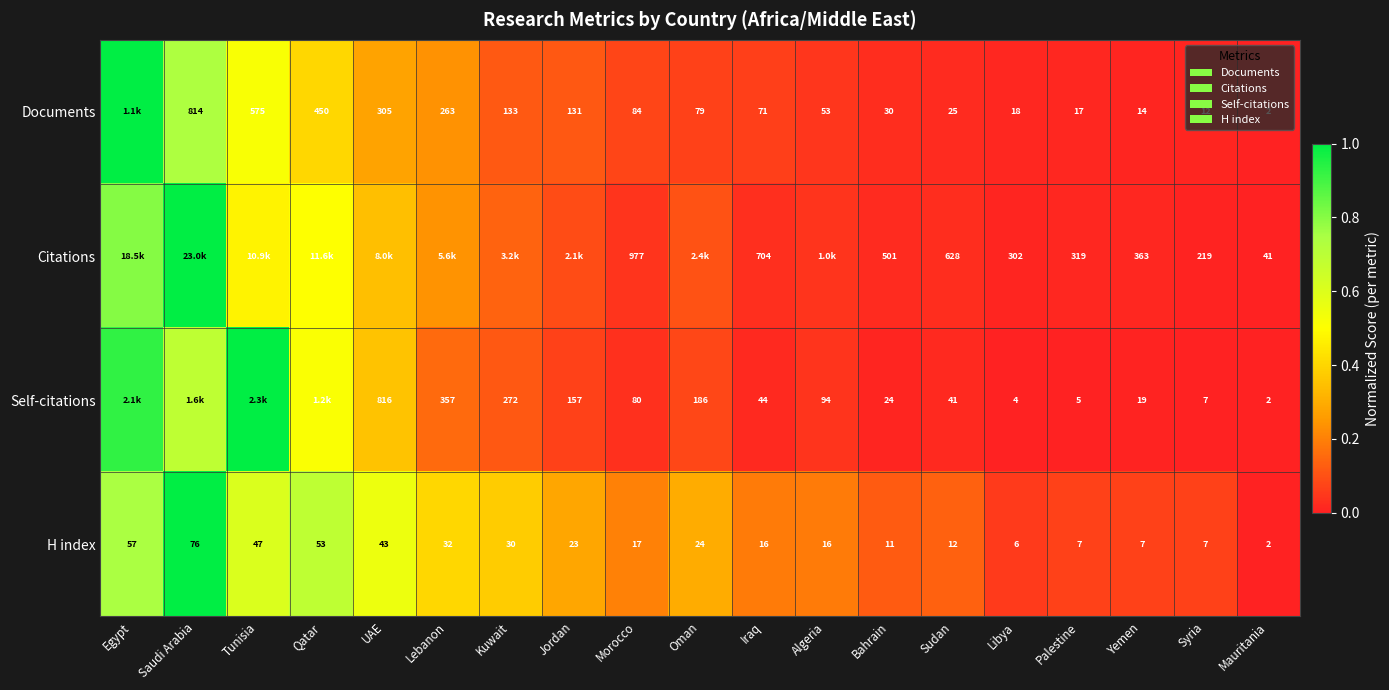

How many series are shown in this chart?

4